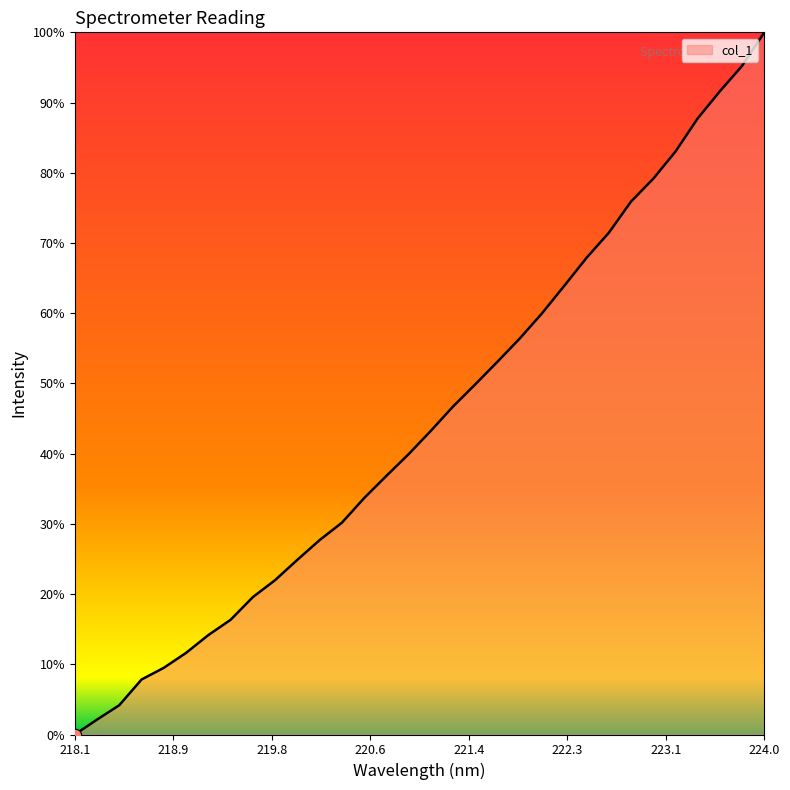

Is this an area chart (filled region under the line)?

Yes